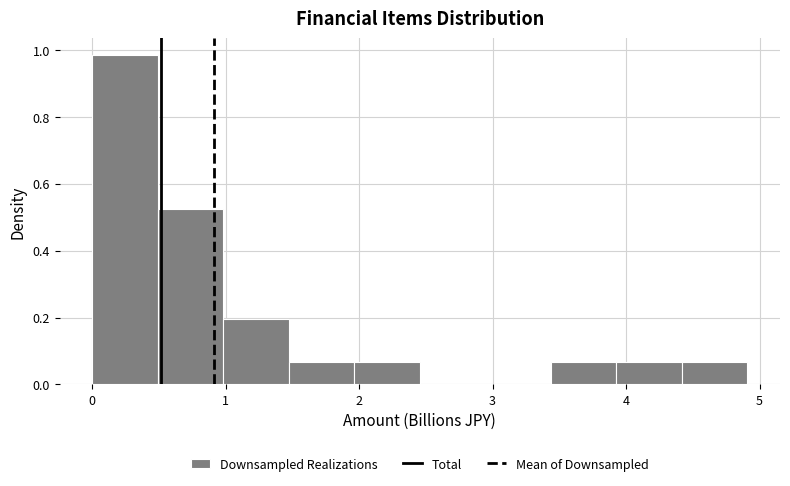

Which range on the x-axis has the tallest bar?

0.0 to 0.5